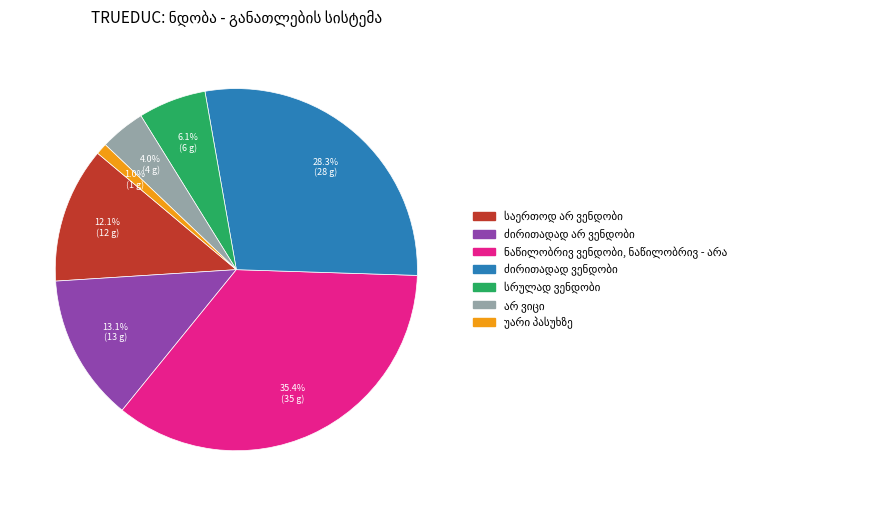

To the nearest percent, what is the average slice percentage?

14%